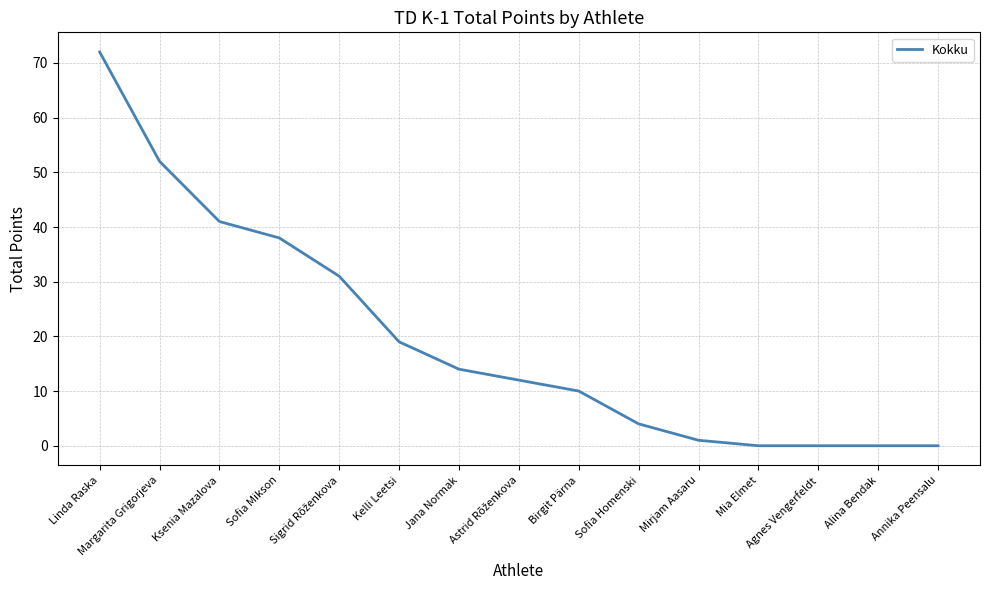

What is the maximum value shown in the chart?

72